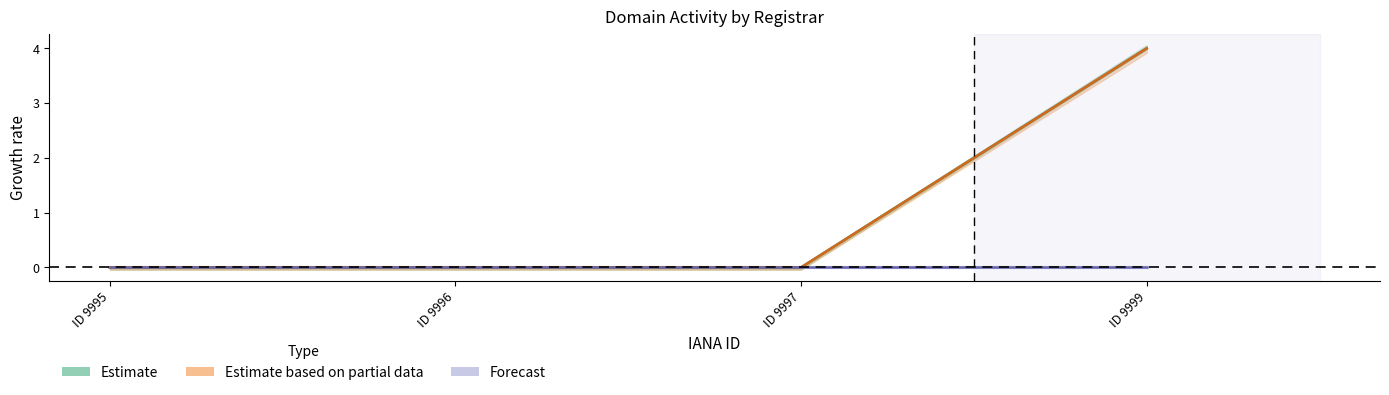

At which category is the sum across all series the highest?

9999